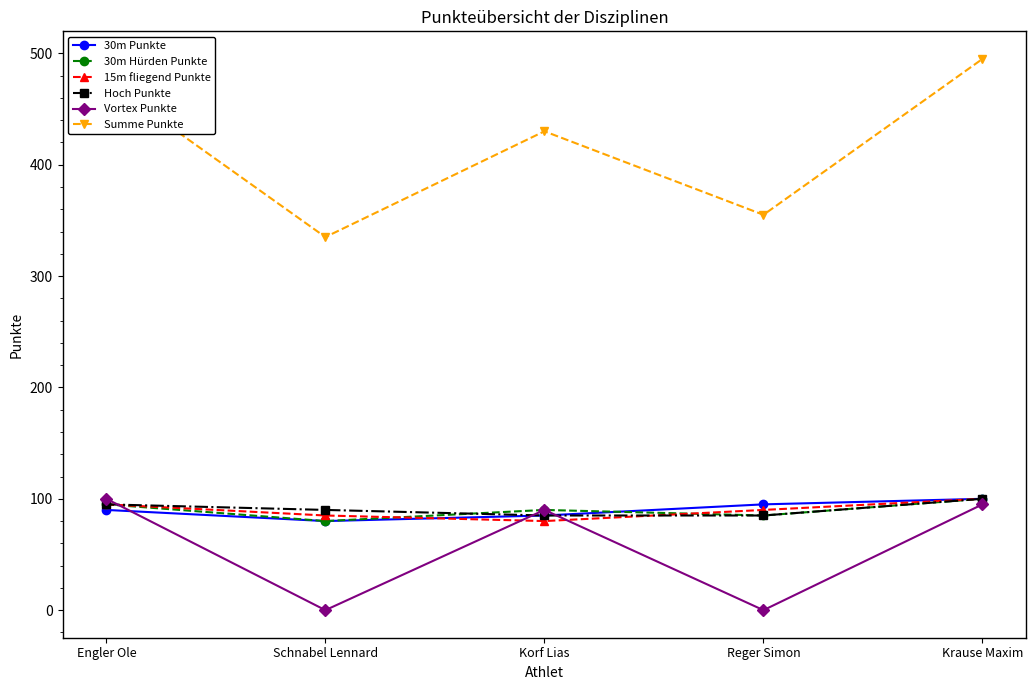

What is the label of the 2nd point from the right?

Reger Simon